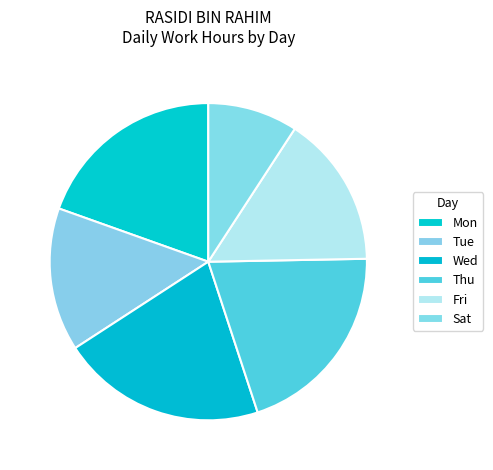

True or false: Fri accounts for 16% of the total.

True